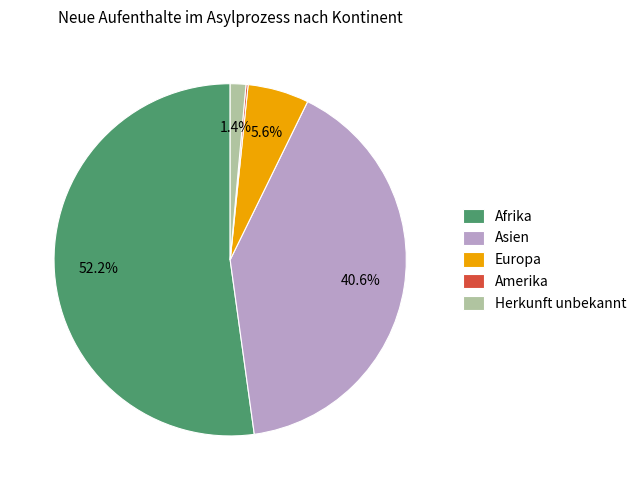

What percentage is the Asien slice, to the nearest percent?

41%